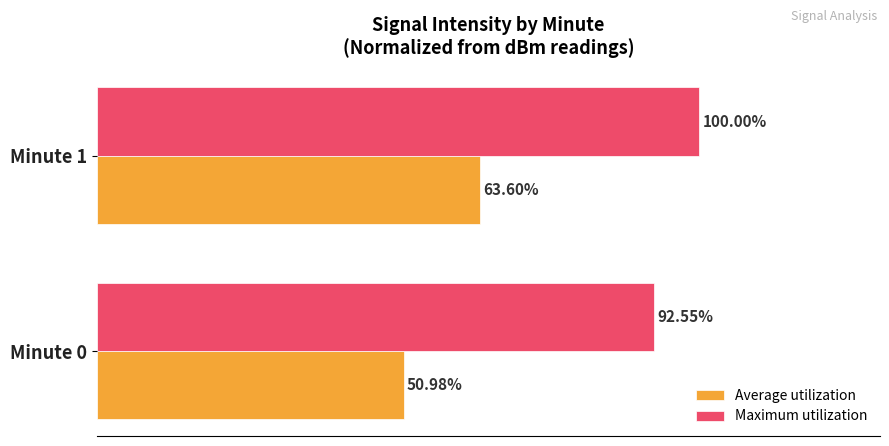

Rank the series by their maximum value, from lowest to highest.

Average utilization, Maximum utilization